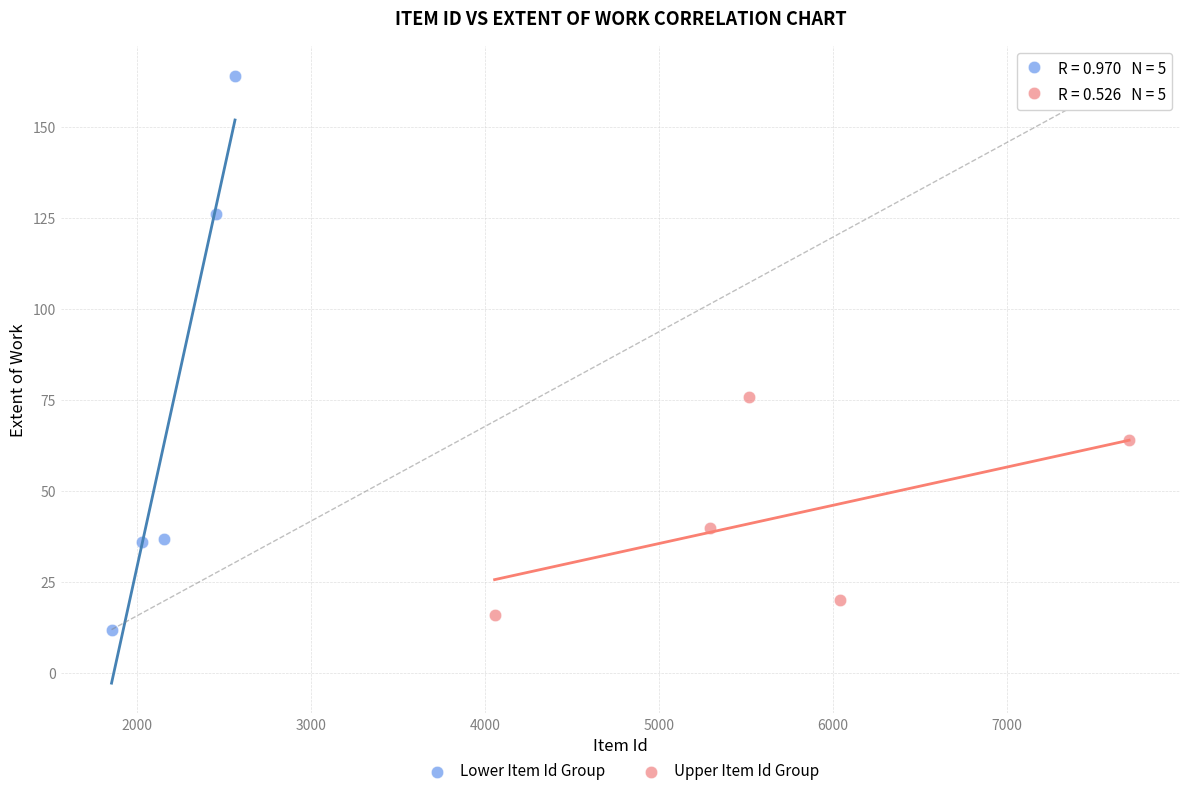

Which series contains the highest Y value?

Lower Item Id Group